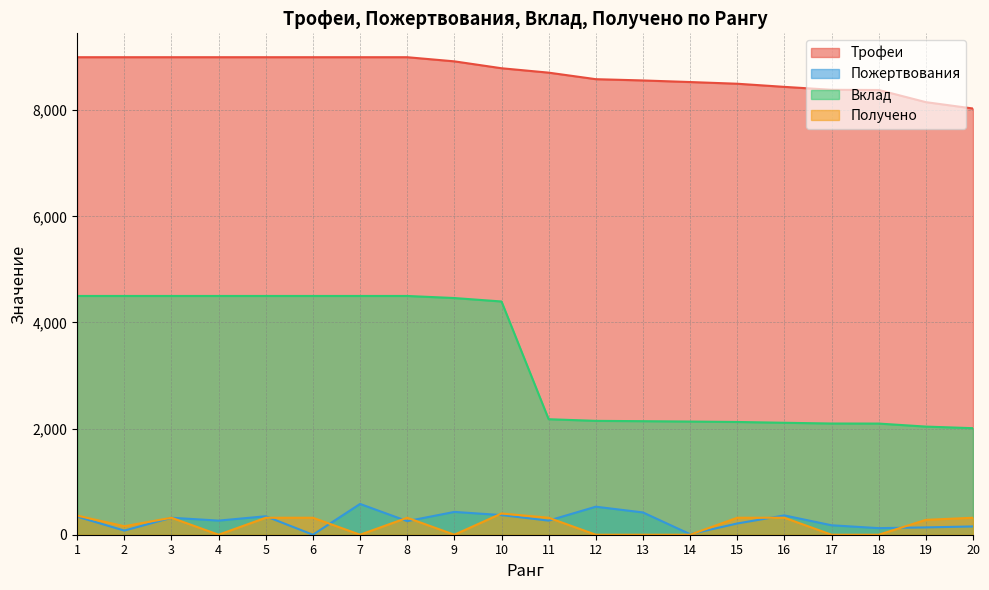

Reading right to left, list all the values displayed in this chart.

Трофеи: 8033	8153	8382	8386	8441	8500	8532	8562	8586	8709	8792	8922	9000	9000	9000	9000	9000	9000	9000	9000
Пожертвования: 156	138	124	178	364	212	10	420	528	266	370	430	256	580	0	348	266	320	78	341
Вклад: 2008	2038	2095	2096	2110	2125	2133	2140	2146	2177	4396	4461	4500	4500	4500	4500	4500	4500	4500	4500
Получено: 320	280	0	0	320	320	0	0	0	320	400	0	320	0	320	320	0	320	160	360